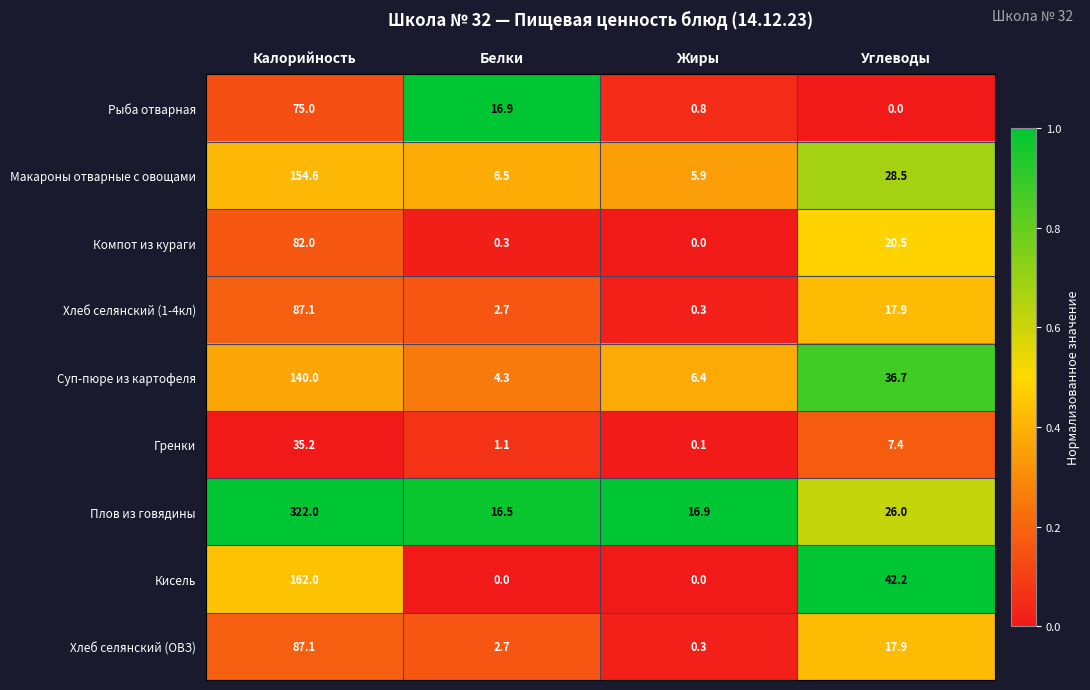

Is it true that Суп-пюре из картофеля equals 4.3 at Белки?

True